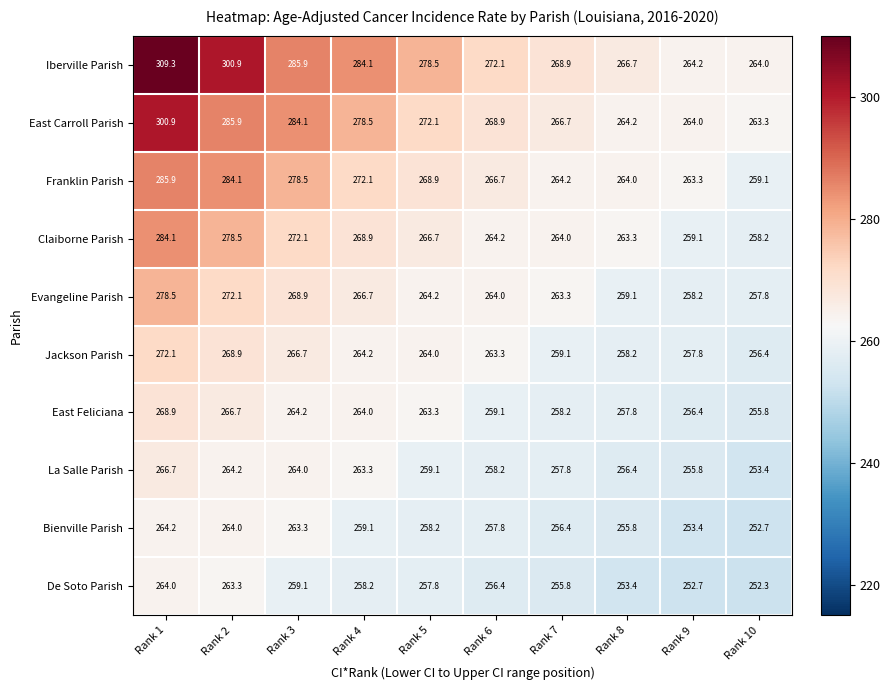

Which series has the widest spread of values?

Iberville Parish